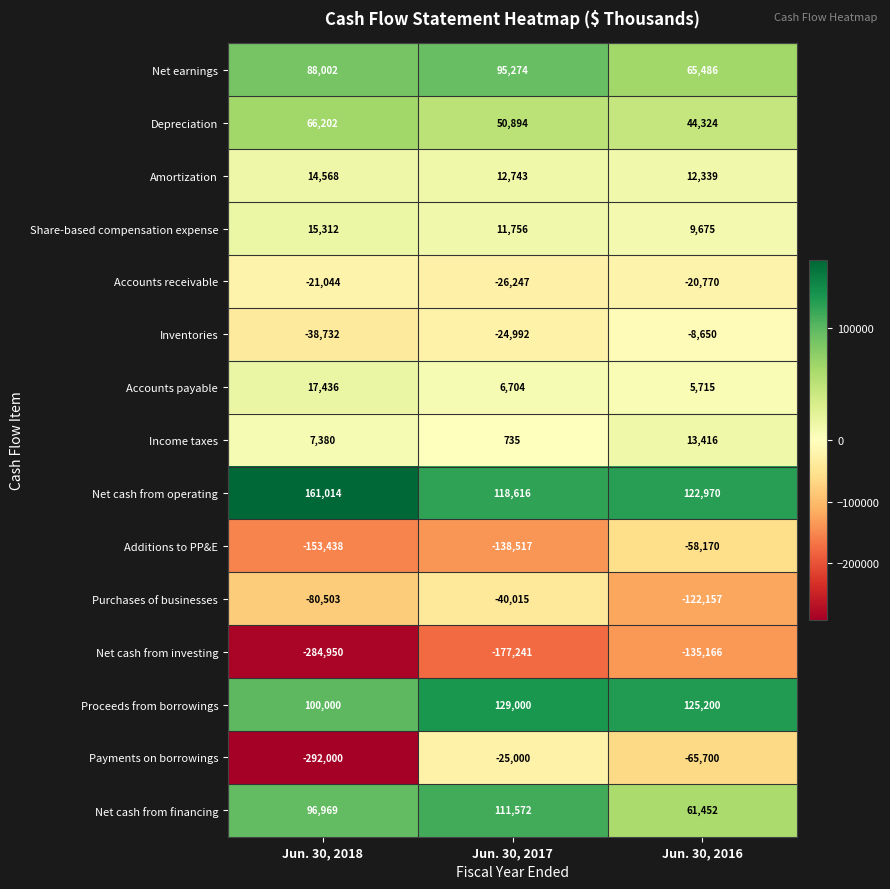

How many Depreciation values are between 44324 and 66202?

3